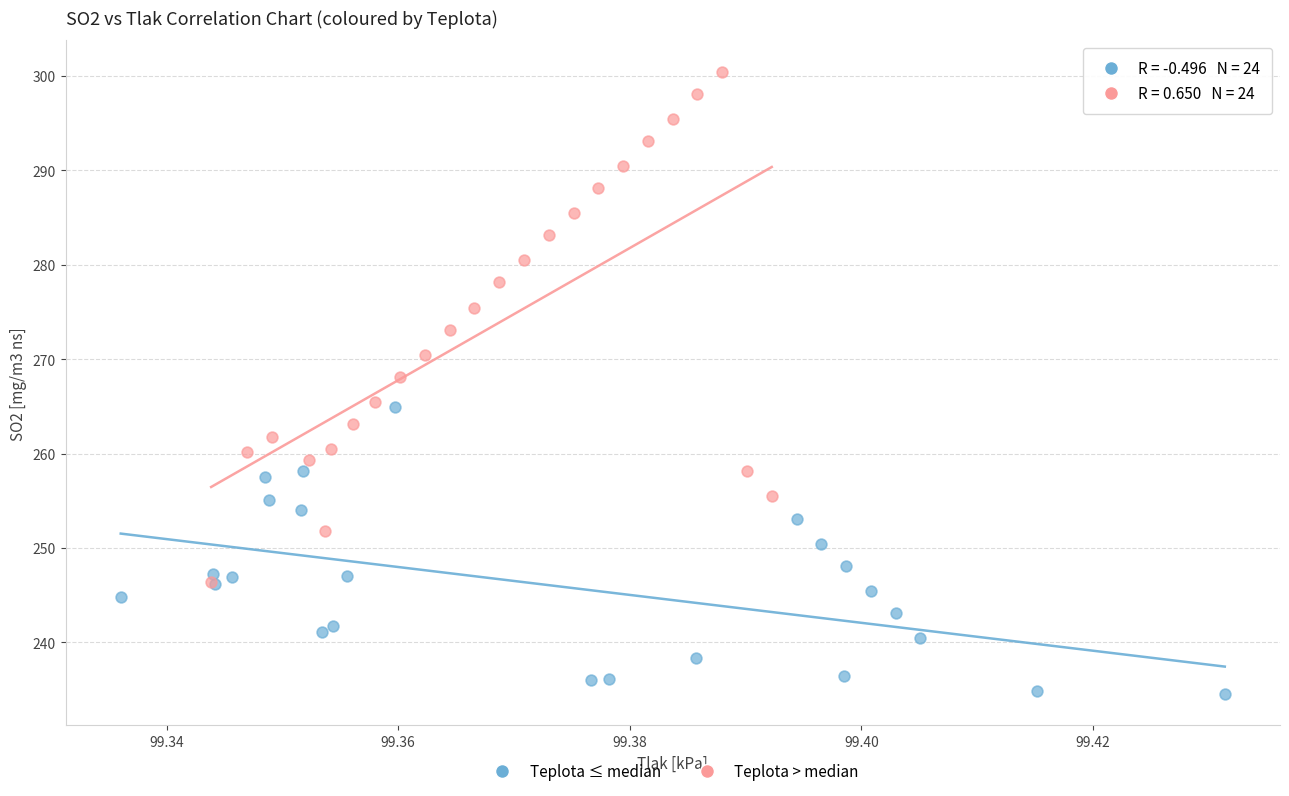

Which series contains the lowest Y value?

Teplota ≤ median